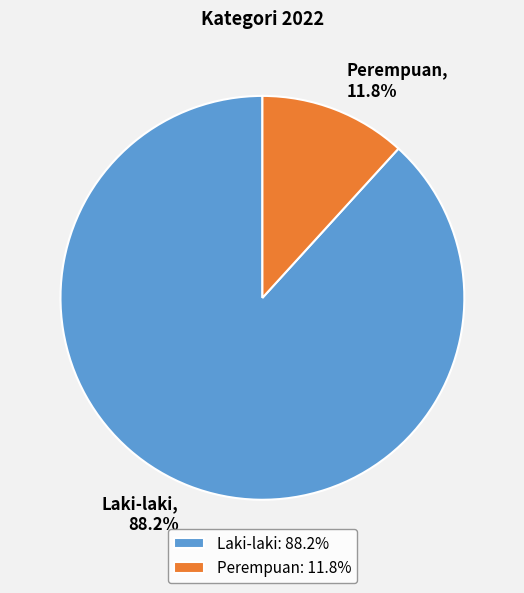

Is it true that Perempuan is 17% of the pie?

False